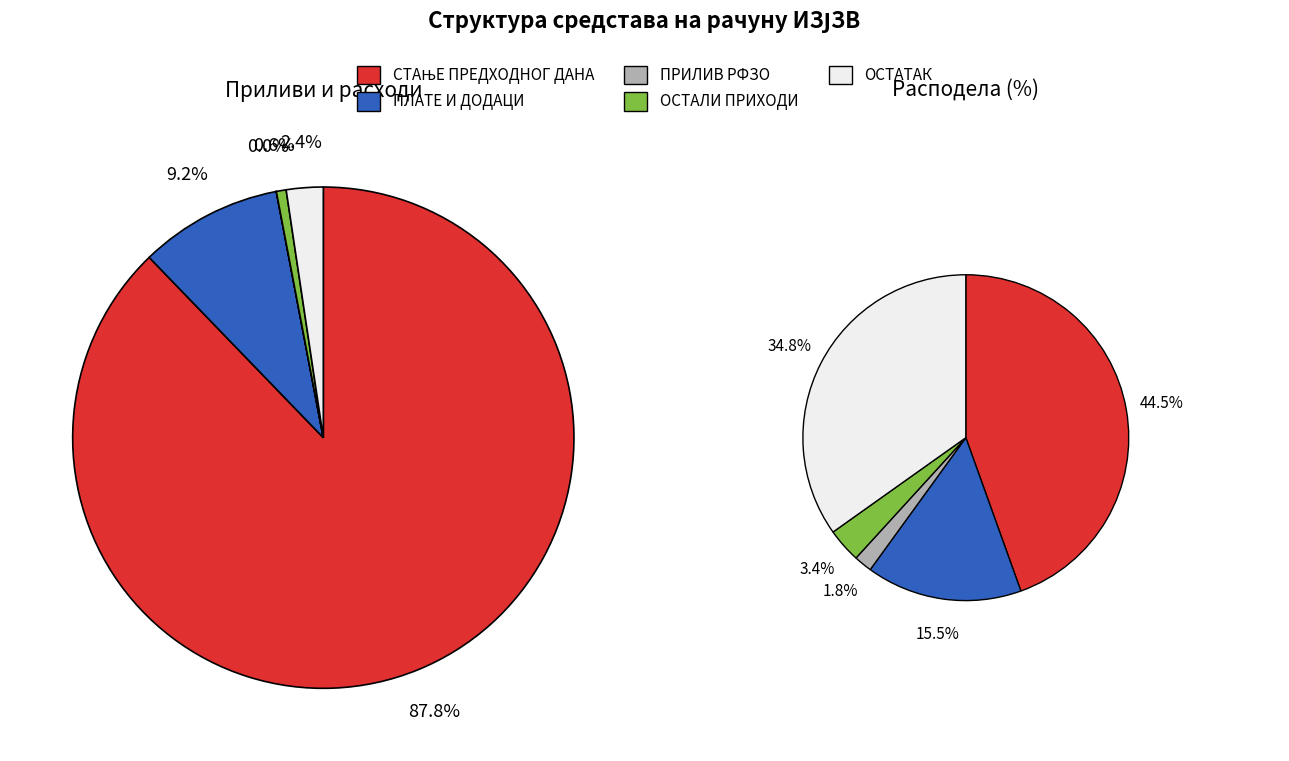

Which slice represents more than half of the pie?

СТАЊЕ ПРЕДХОДНОГ ДАНА